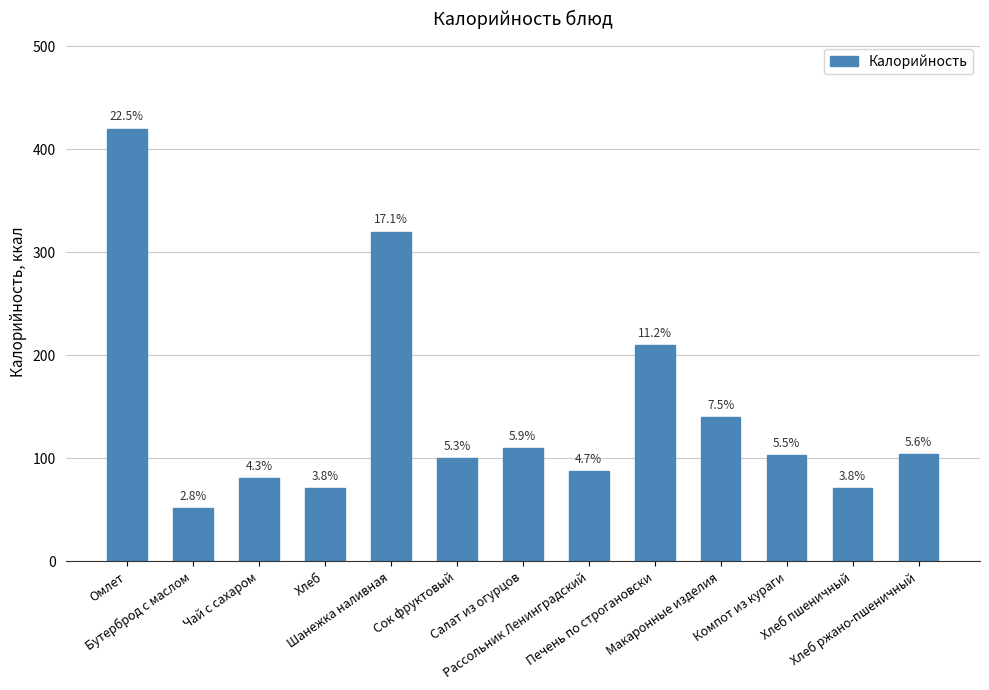

The value at Хлеб is 71. True or false?

True